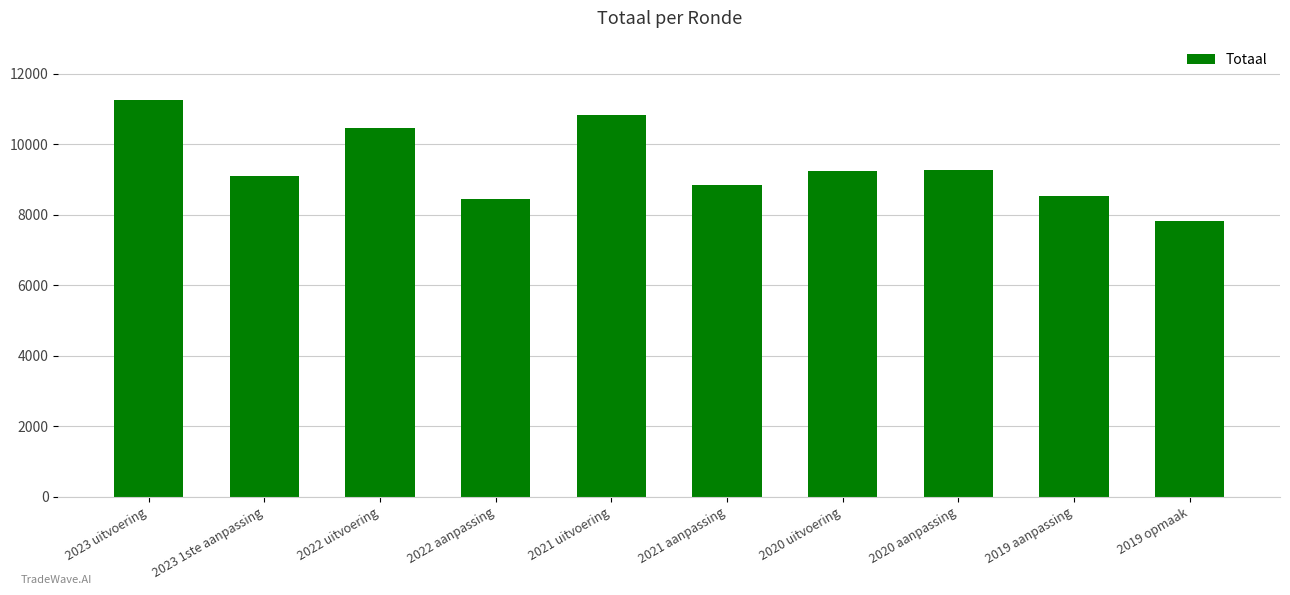

Which category has the highest value across all series?

2023 uitvoering